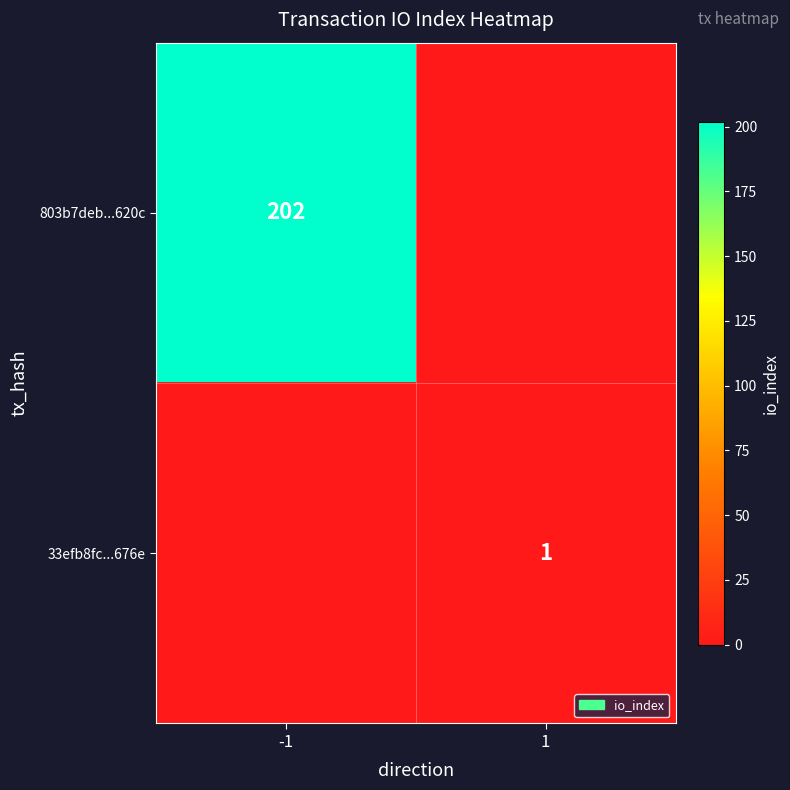

At which category is the sum across all series the highest?

-1